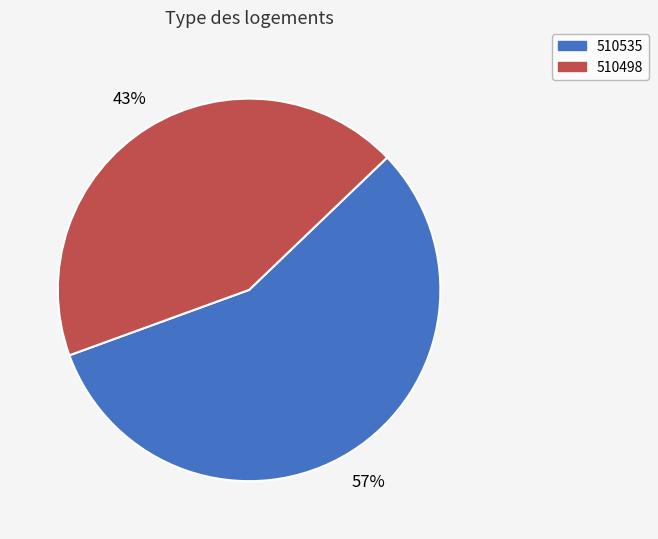

Count the number of slices in the pie.

2